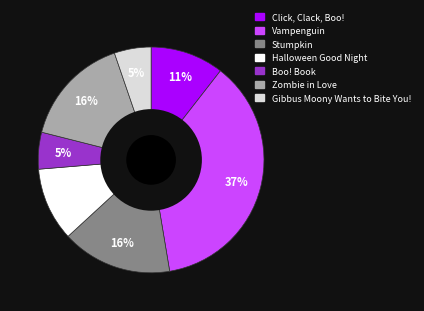

Approximately how many times larger is the value at Halloween Good Night compared to Vampenguin?

0.3